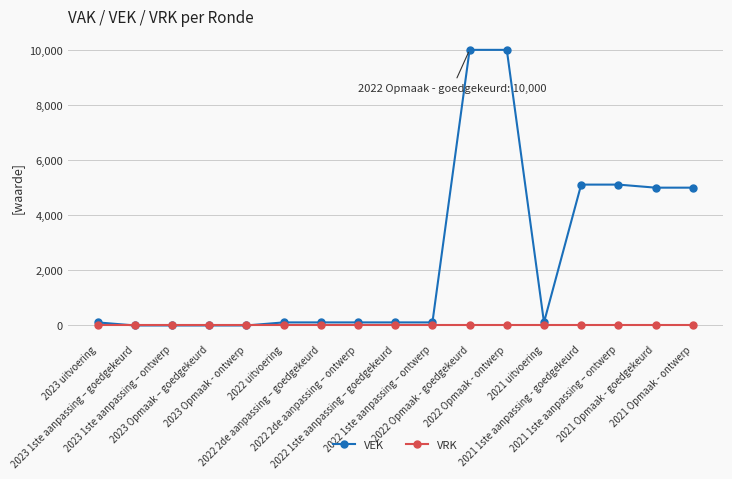

At how many categories does at least one series exceed 1179?

6